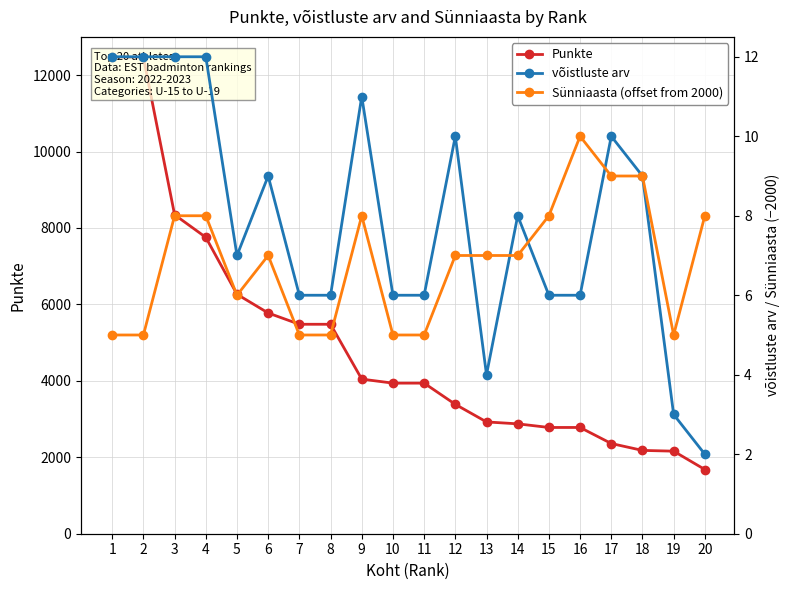

What is the difference between the maximum and second lowest values in the Sünniaasta (offset from 2000) series?

5